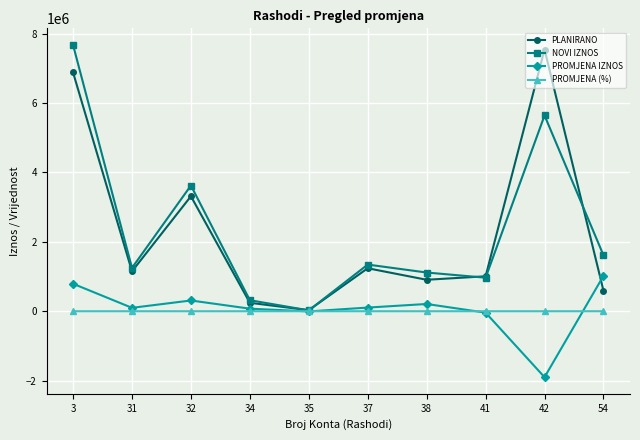

What is the average value of the PROMJENA IZNOS series?

66237.3